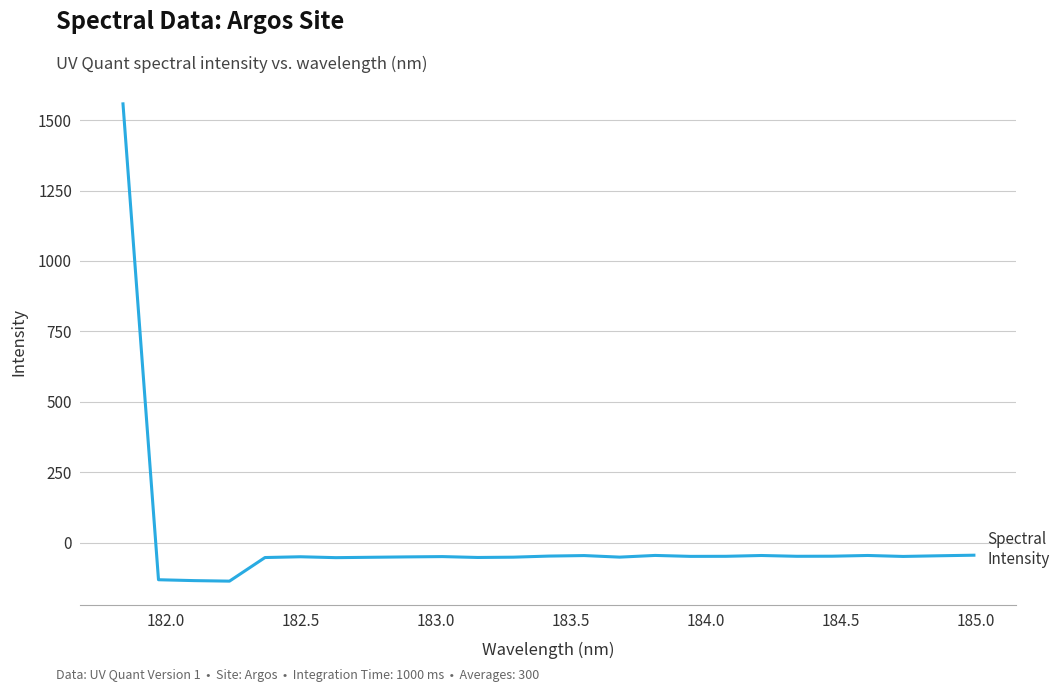

What is the minimum value shown in the chart?

-136.4